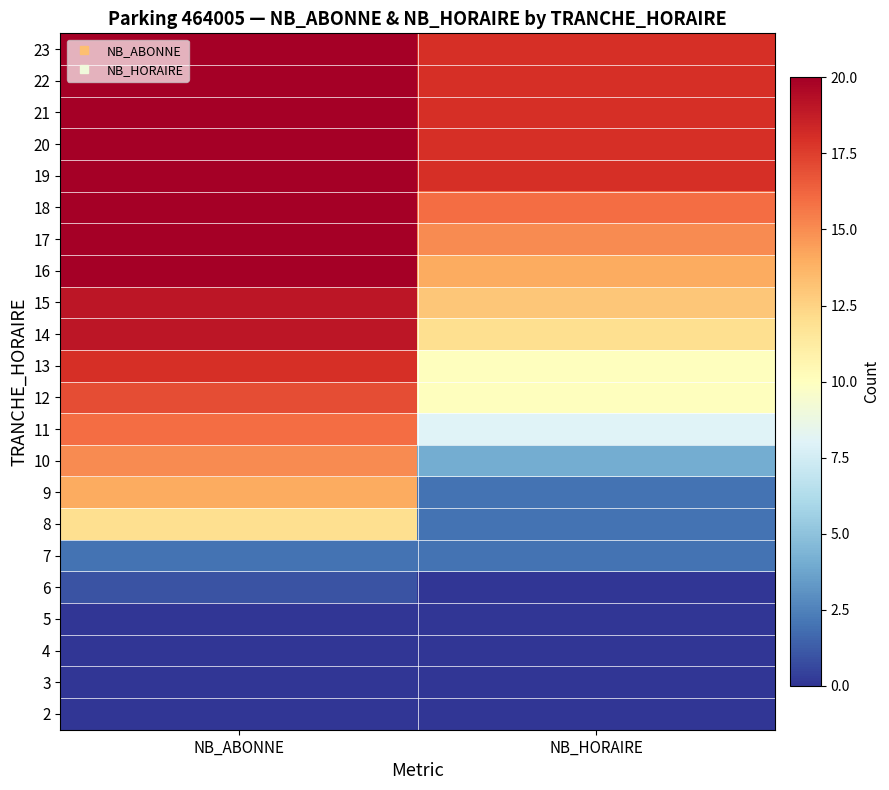

At which category is the sum across all series the highest?

NB_ABONNE